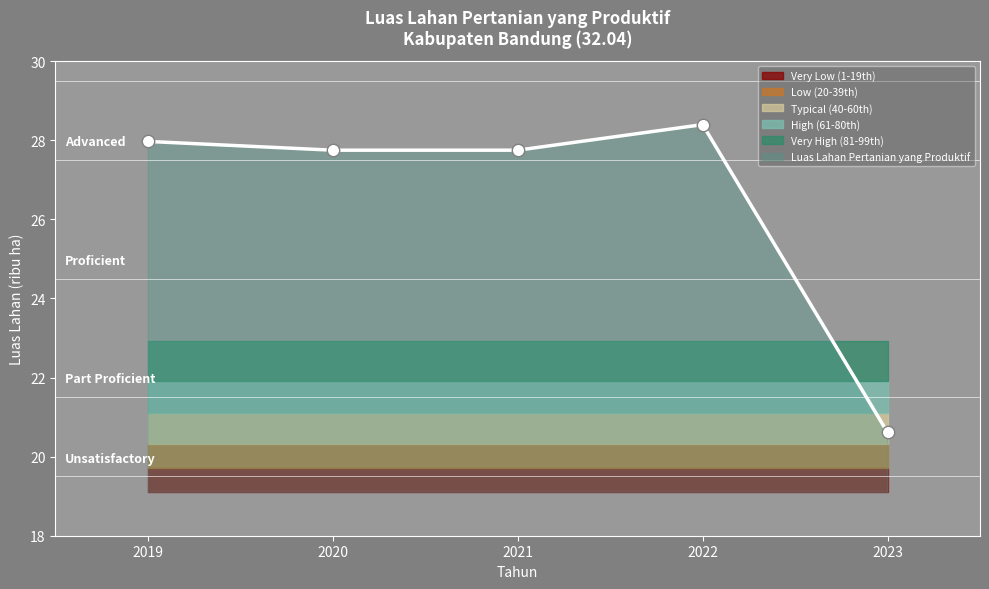

What is the change in value from 2019 to 2022?

+0.4